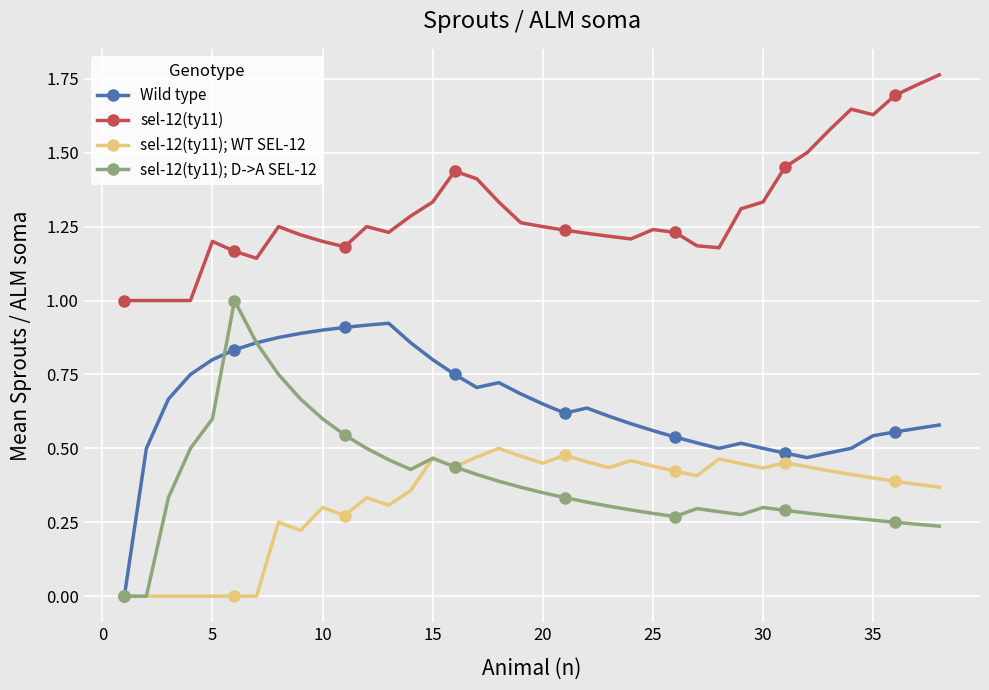

What is the sum of all sel-12(ty11) values?

49.5